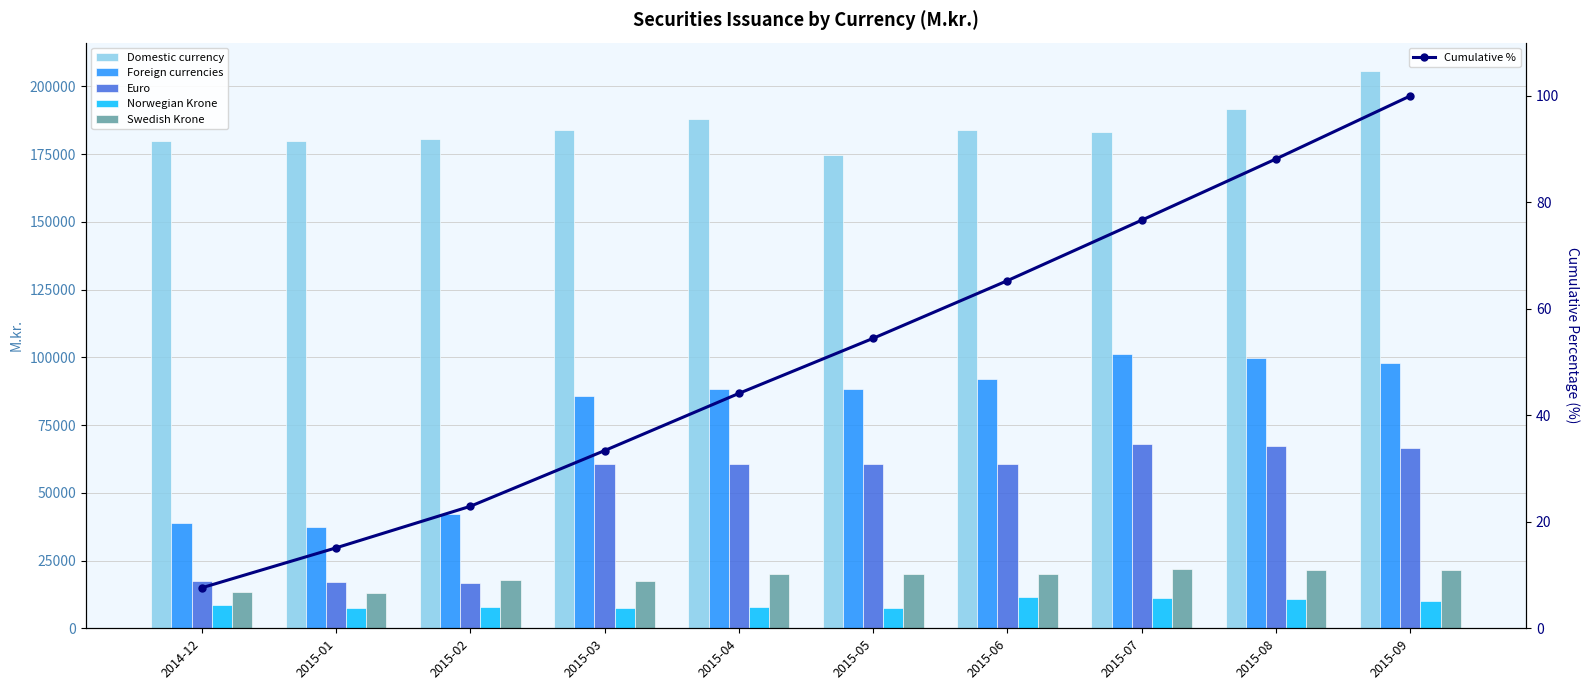

What are all the series names shown in the legend?

Íslenskar krónur / Domestic currency, Erlendir gjaldmiðlar / Foreign currencies, Evrur / Euro, Norskar krónur / Norwegian Krone, Sænskar krónur / Swedish Krone, Cumulative %